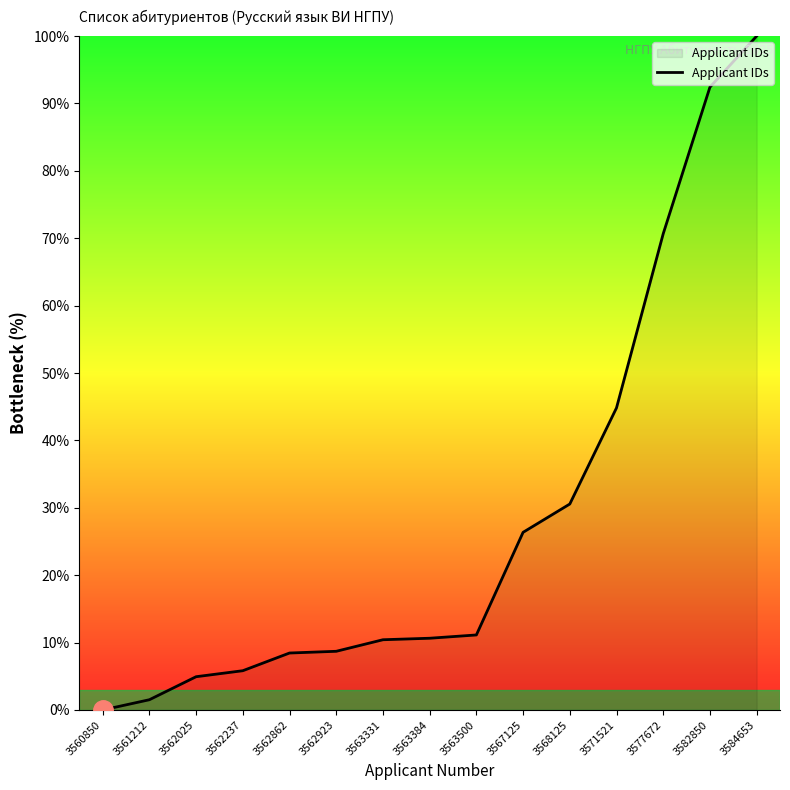

What is the greatest value displayed?

100.0